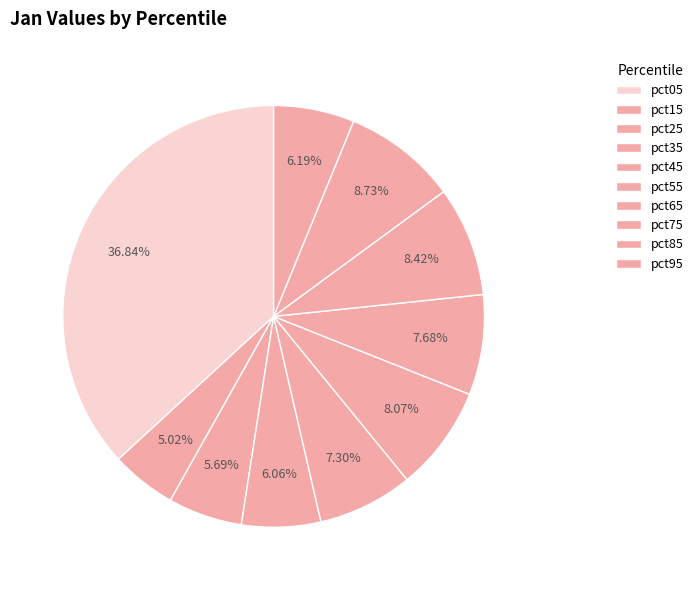

What percentage is NOT represented by pct15?

95.0%